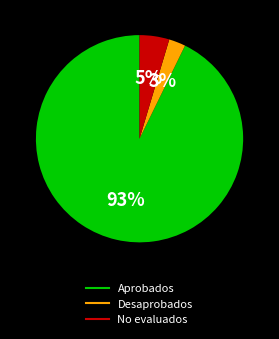

How many segments does this pie chart have?

3